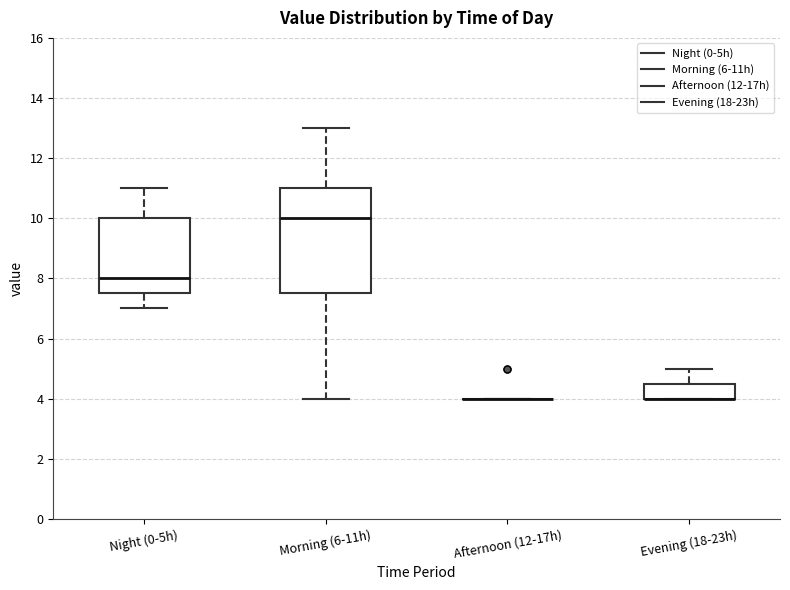

Reading left to right, read every box against the y-axis: the position of its median line, the range the box covers, and the ends of its whiskers. The values are not printed on the chart, so give them approximately, as read against the axis.

Night (0-5h): median 8.0, box 7.6 to 10.0, whiskers 7.0 to 11.0
Morning (6-11h): median 10.0, box 7.6 to 11.0, whiskers 4.0 to 13.0
Afternoon (12-17h): box collapsed to a line at 4.0, whiskers 4.0 to 4.0
Evening (18-23h): median 4.0 (drawn on the box's lower edge), box 4.0 to 4.6, whiskers 4.0 to 5.0